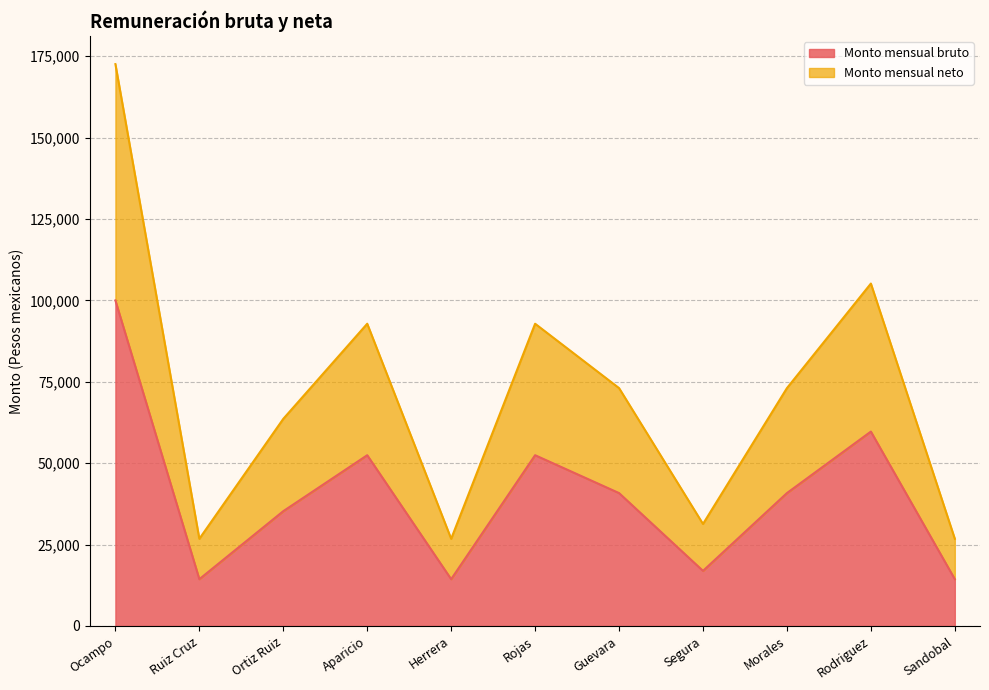

True or false: Monto mensual neto and Monto mensual bruto intersect in this chart.

False